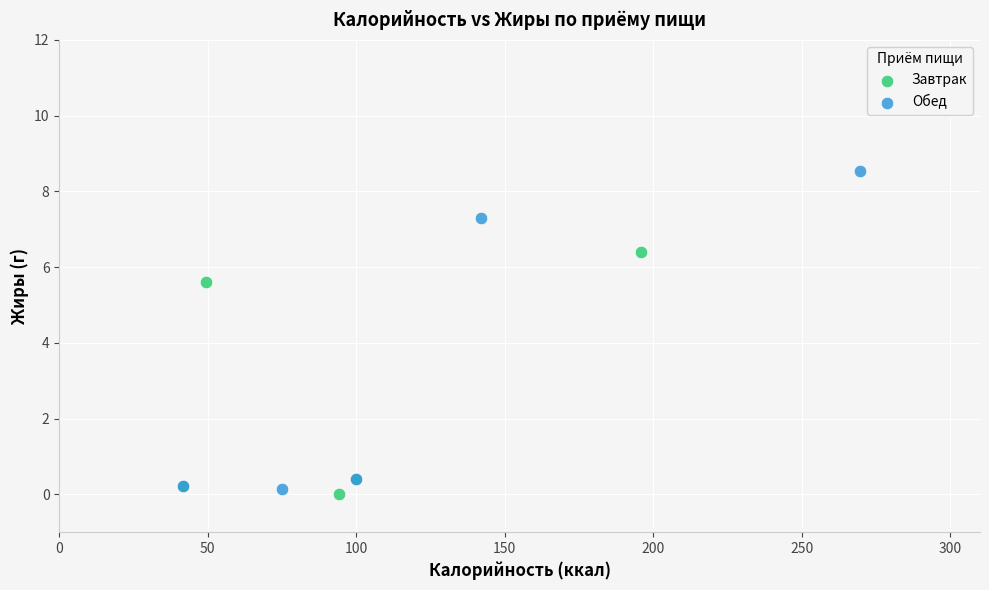

Which series reaches the maximum Y coordinate?

Обед